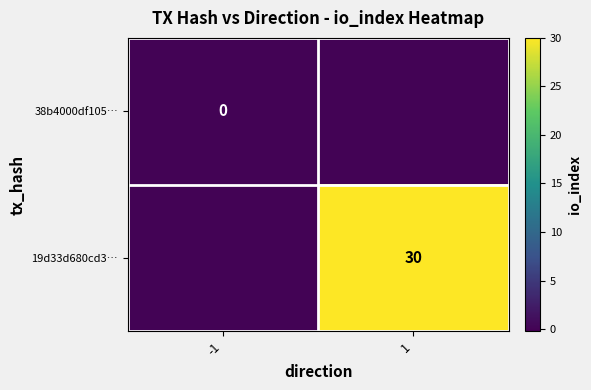

The value of 19d33d680cd3… at 1 is 14. True or false?

False